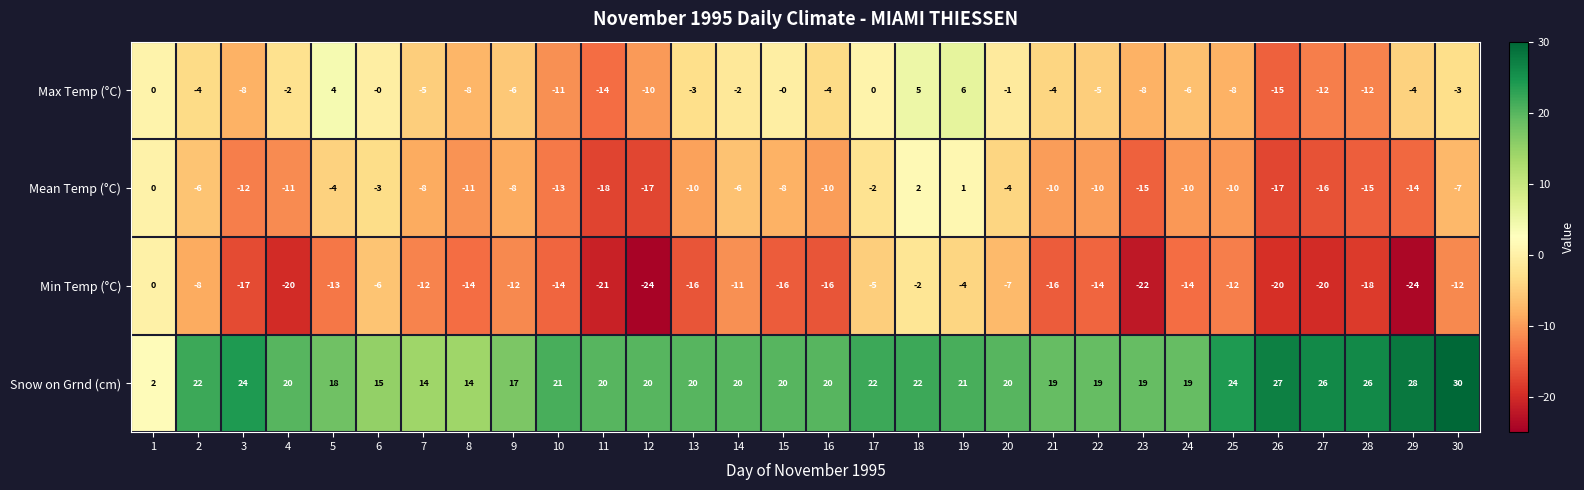

True or false: Mean Temp (°C) has a value of -14 at 13.

False